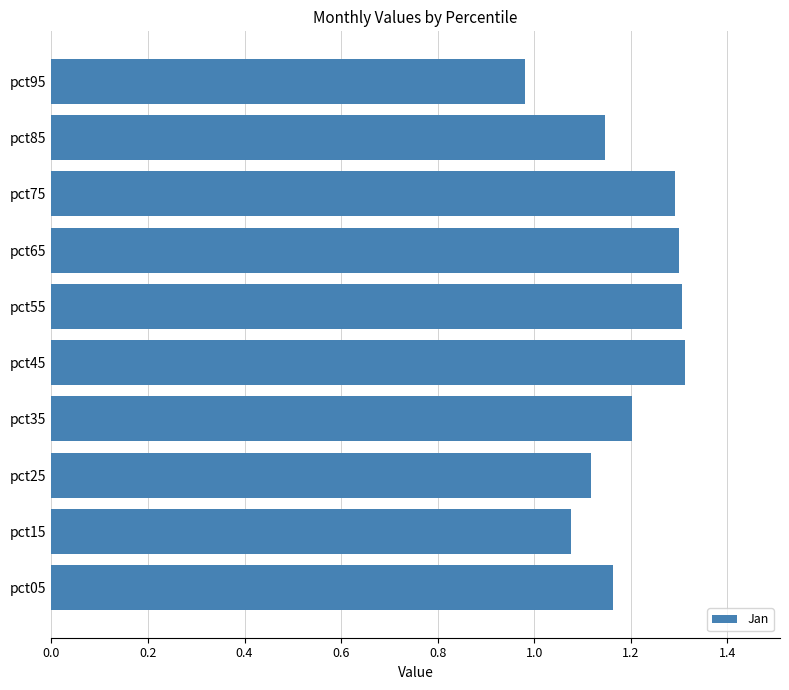

What is the maximum value shown in the chart?

1.3